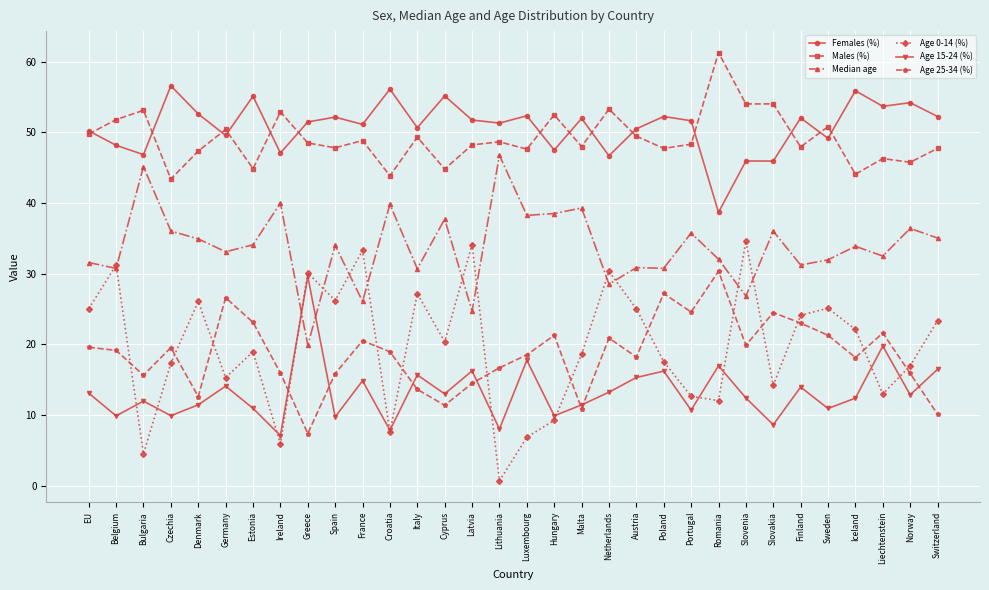

True or false: Age 15-24 (%) and Males (%) cross at least once.

False